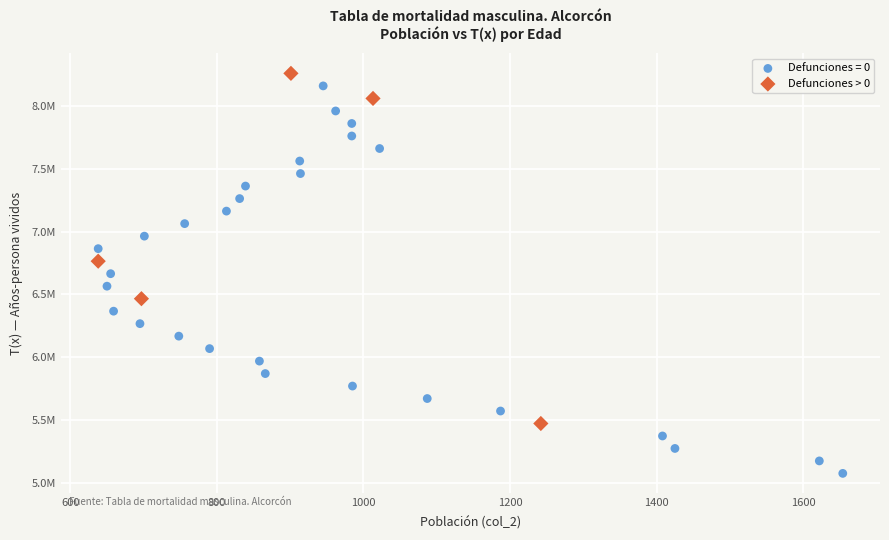

What are all the series names shown in the legend?

Defunciones = 0, Defunciones > 0